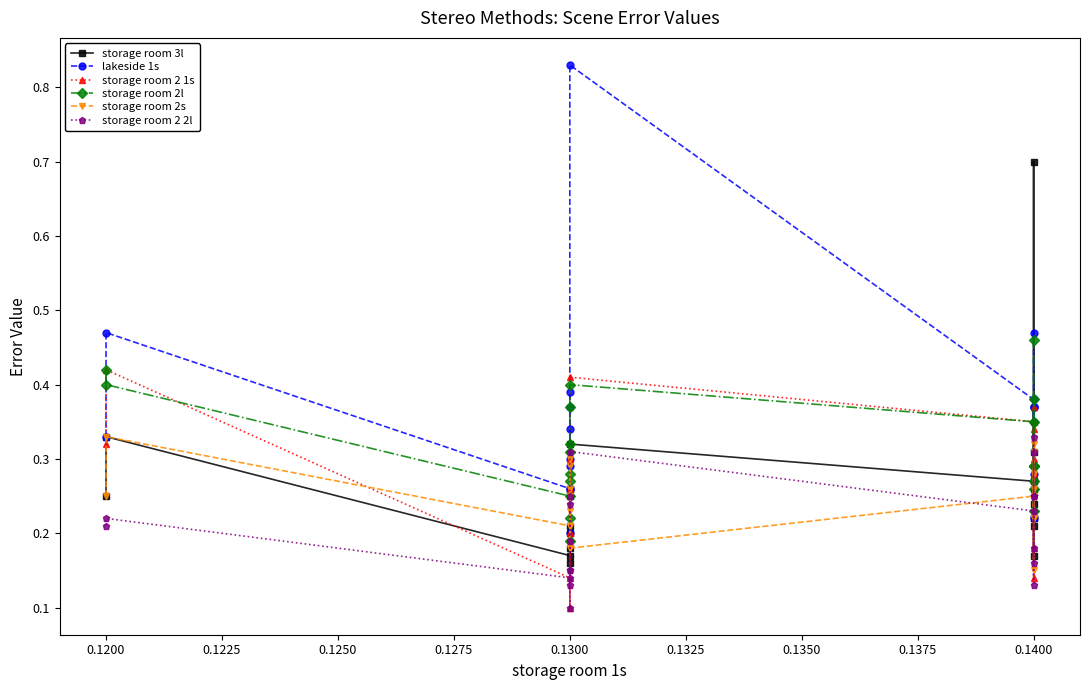

Between 0.1200 and 0.1300, which series saw the biggest shift?

storage room 2 1s